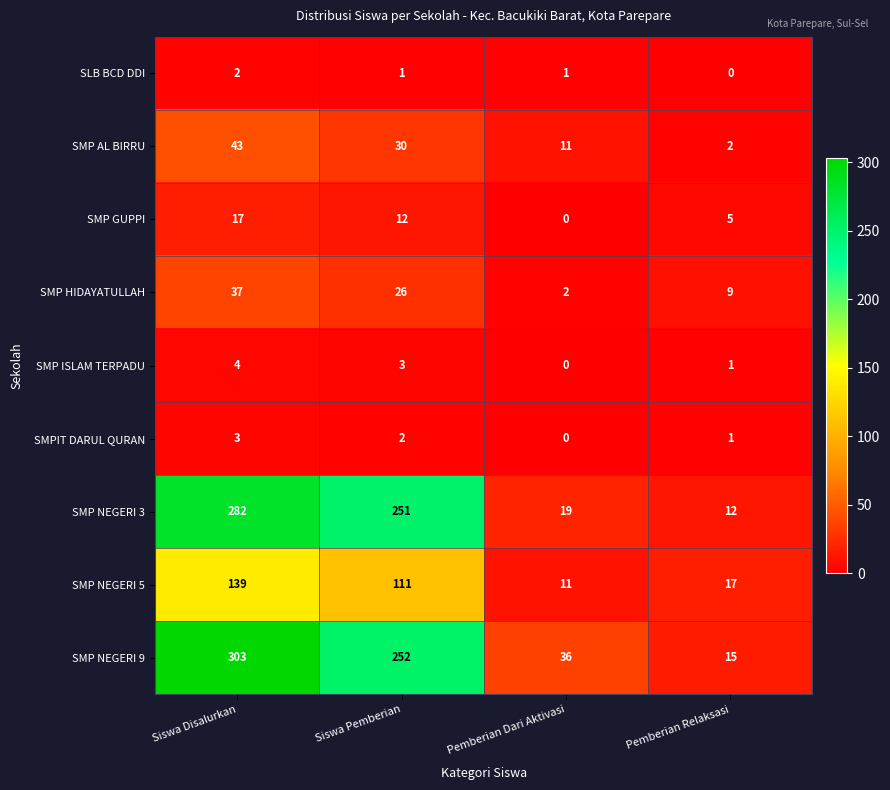

What is the sum of the SMP NEGERI 9 values at Pemberian Relaksasi and Siswa Disalurkan?

318